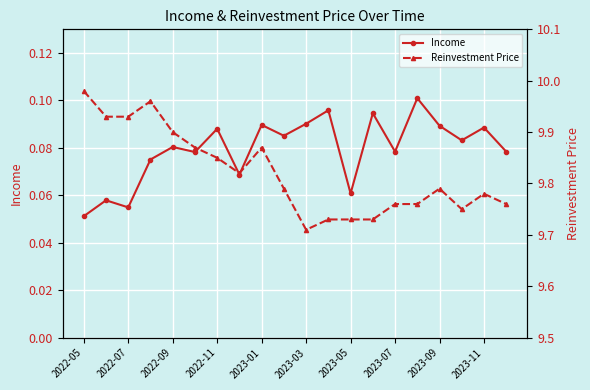

Reading right to left, list all the values displayed in this chart.

Income: 0.1	0.1	0.1	0.1	0.1	0.1	0.1	0.1	0.1	0.1	0.1	0.1	0.1	0.1	0.1	0.1	0.1	0.1	0.1	0.1
Reinvestment Price: 9.8	9.8	9.8	9.8	9.8	9.8	9.7	9.7	9.7	9.7	9.8	9.9	9.8	9.8	9.9	9.9	10.0	9.9	9.9	10.0